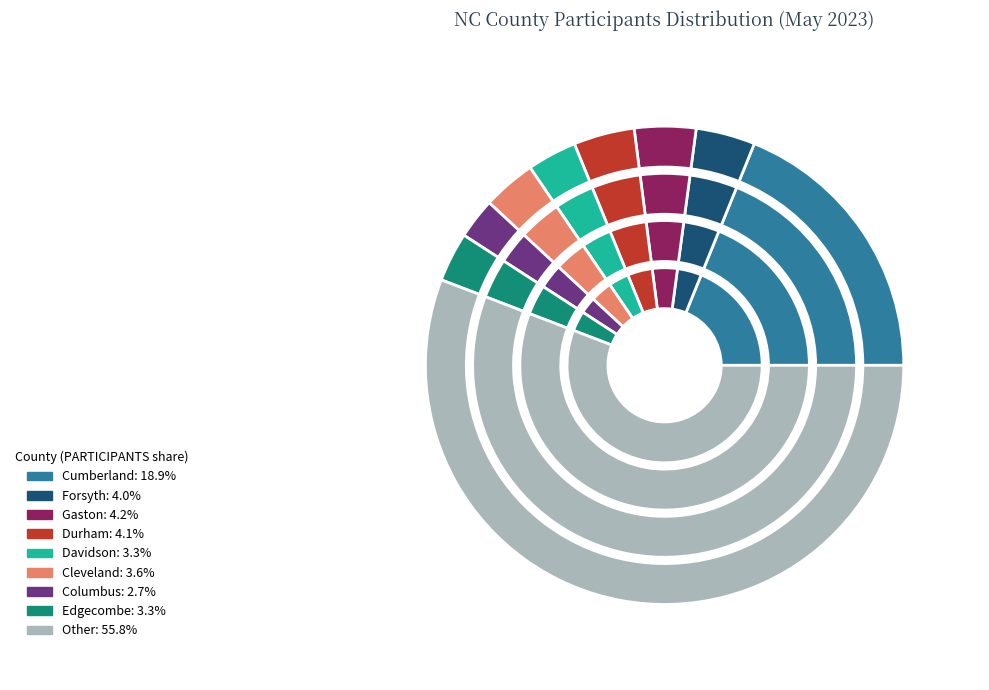

What is the change in value from Durham to Other?

+4168